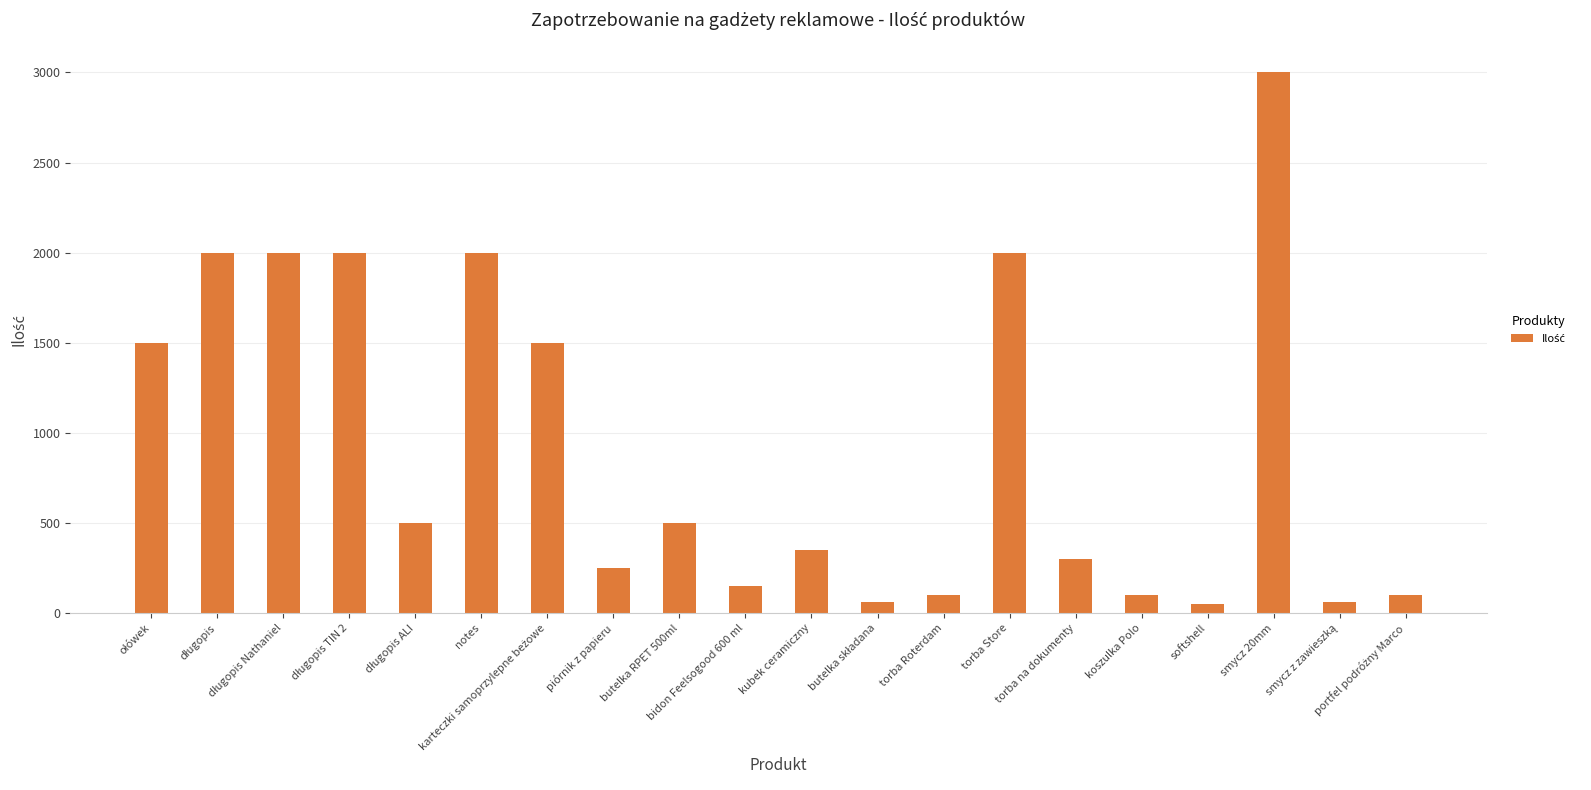

What is the value of the 7th bar from the left?

1500